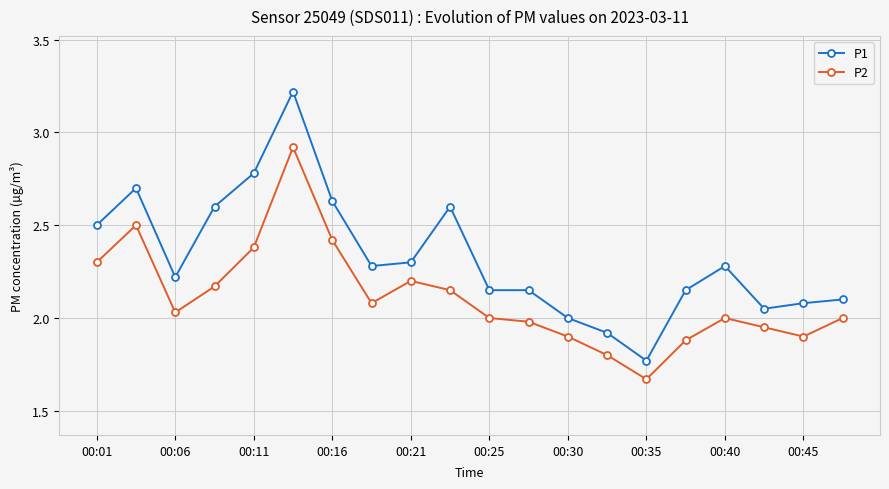

How many categories are shown in the chart?

20